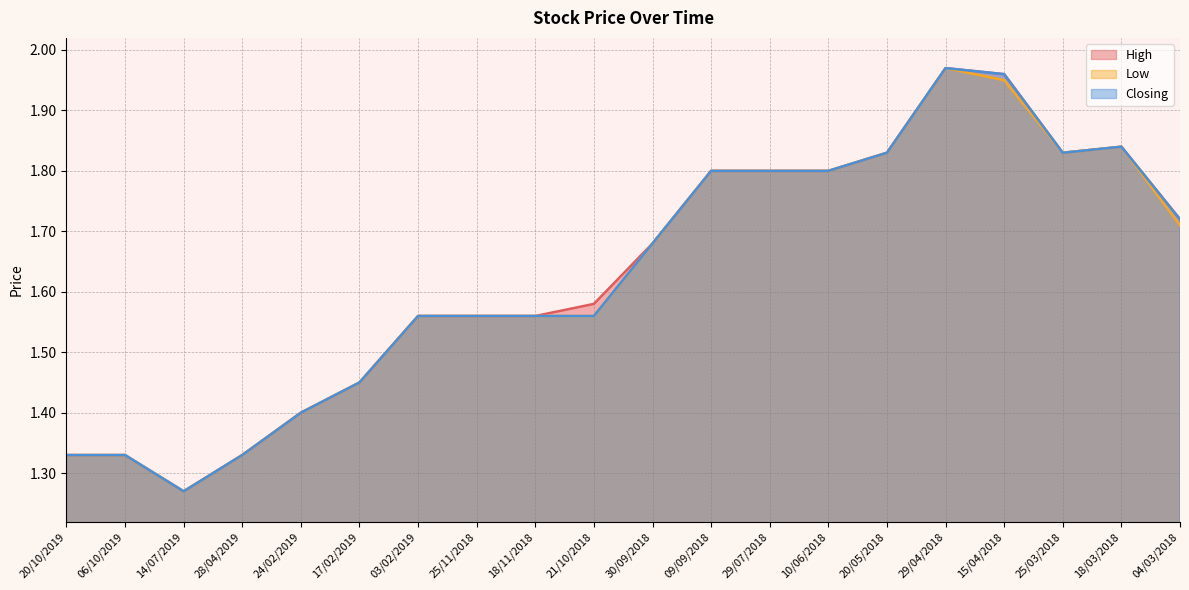

What position from the left is 28/04/2019?

4